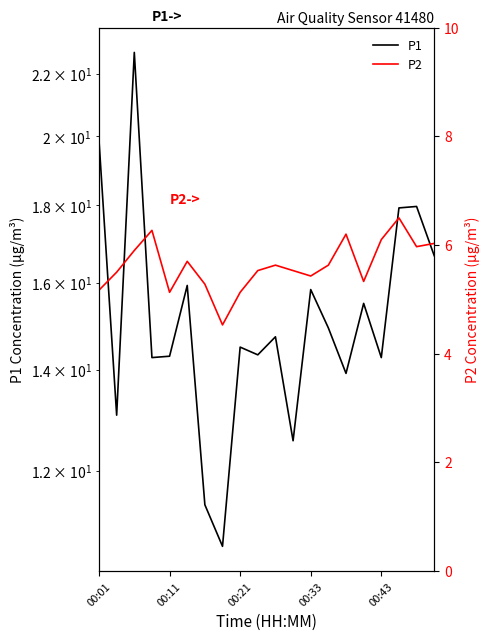

In P2, how many points are lower than both neighbors (excluding endpoints)?

5